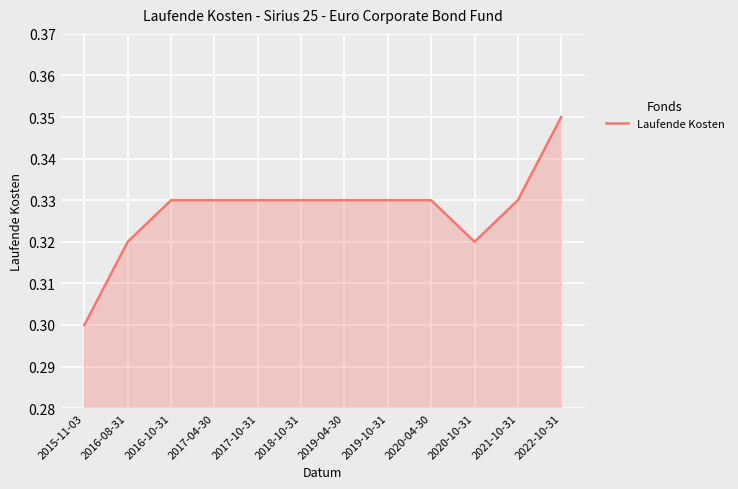

True or false: the data shows 0.3 at 2020-04-30.

True